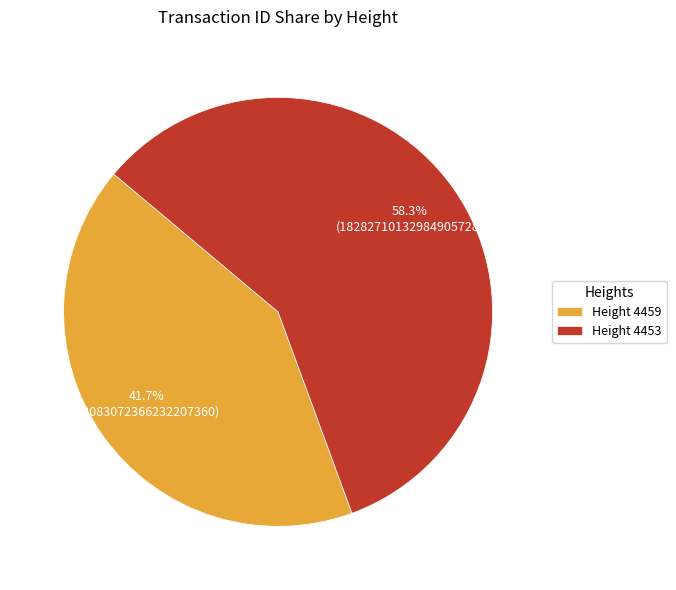

Rank the categories by value from lowest to highest.

Height 4459, Height 4453